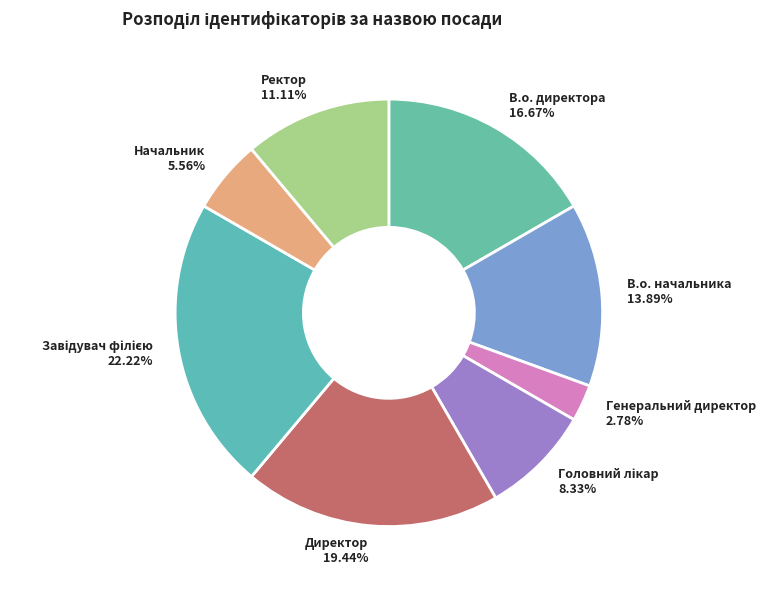

What percentage is the Ректор slice, to the nearest percent?

11%